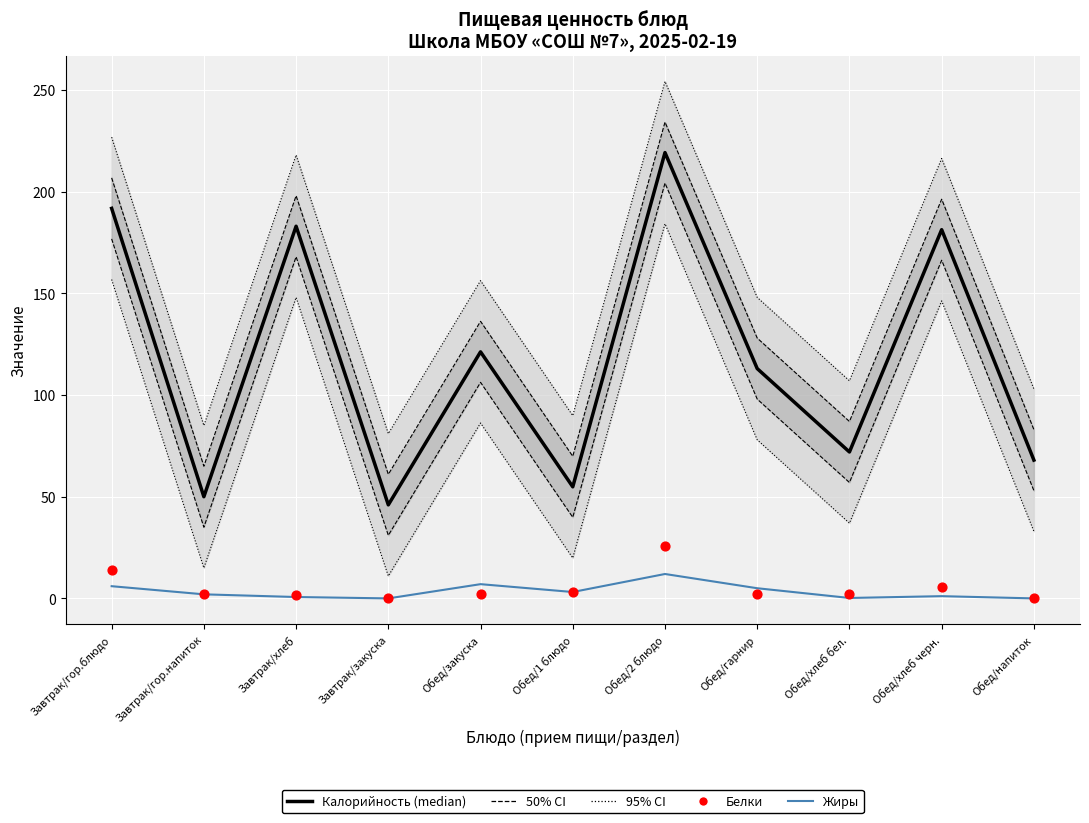

What is the total value across all series at Обед/хлеб бел.?

74.3